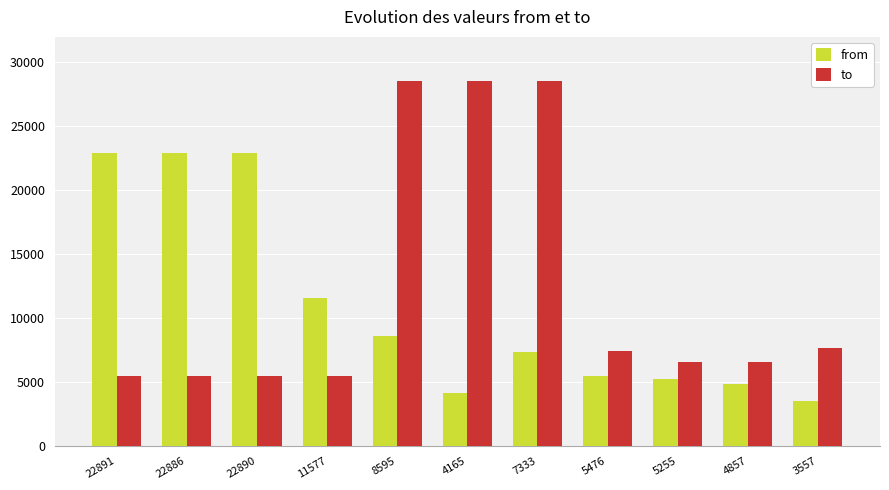

What is the sum of all to values?

135895